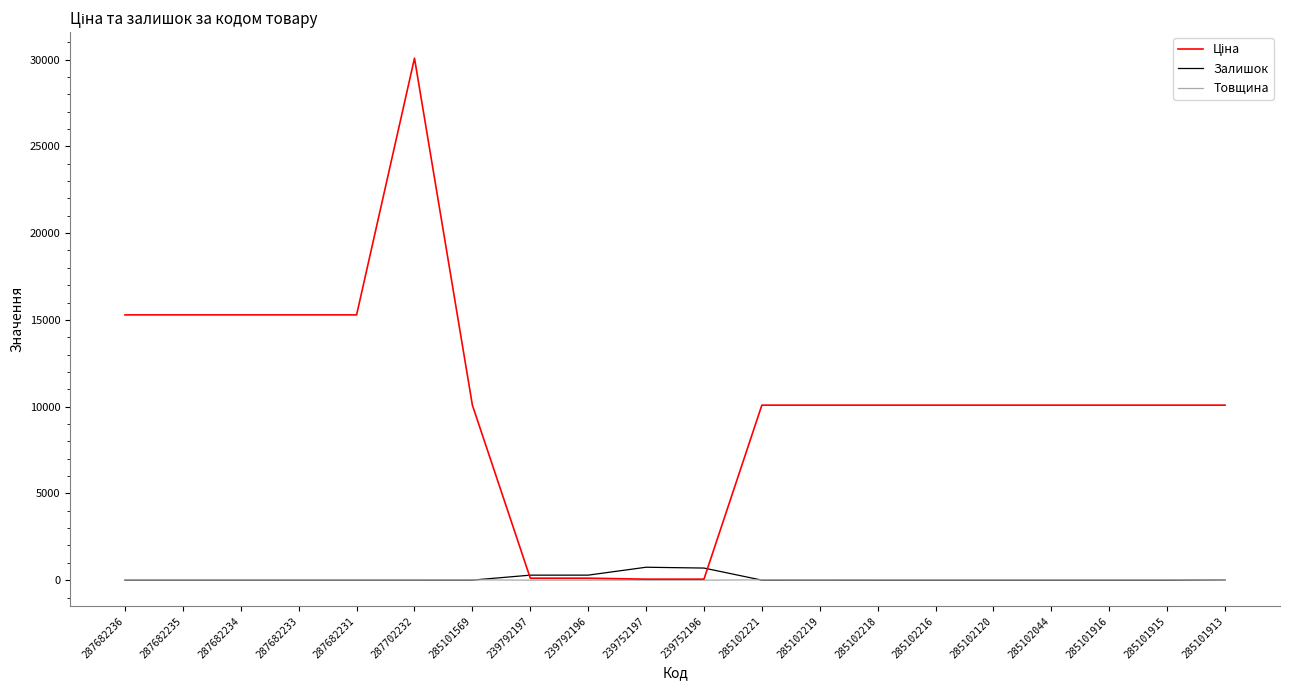

Which label corresponds to the largest value in the chart?

287702232